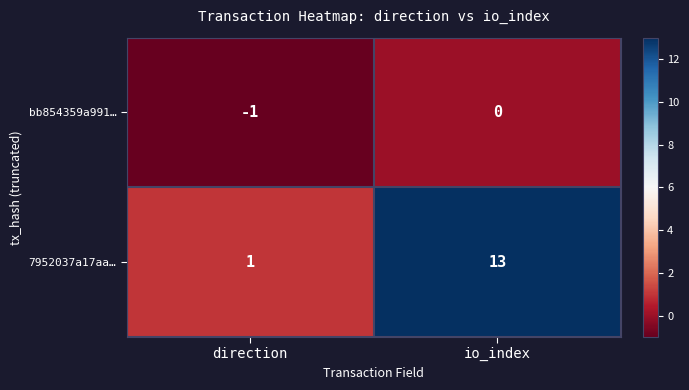

Reading left to right, extract all data points from this chart.

bb854359a991…: direction=-1	io_index=0
7952037a17aa…: direction=1	io_index=13